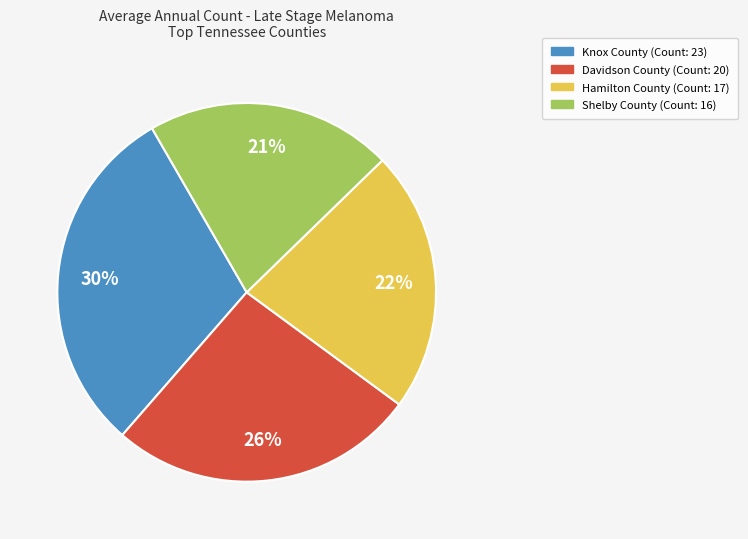

Does any single category account for the majority?

No